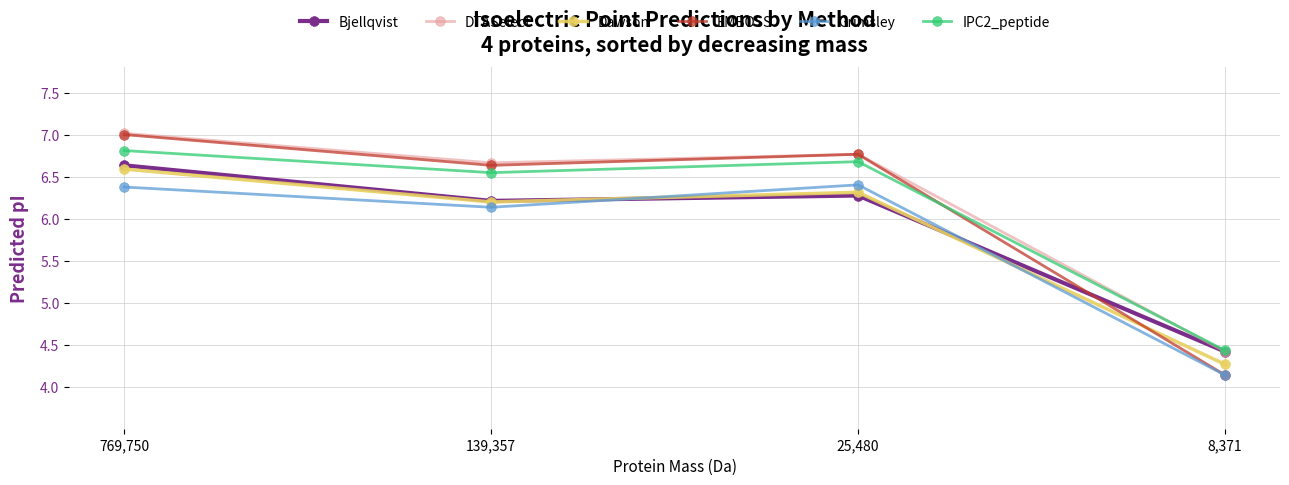

Which series changed the most between 769,750 and 139,357?

Bjellqvist